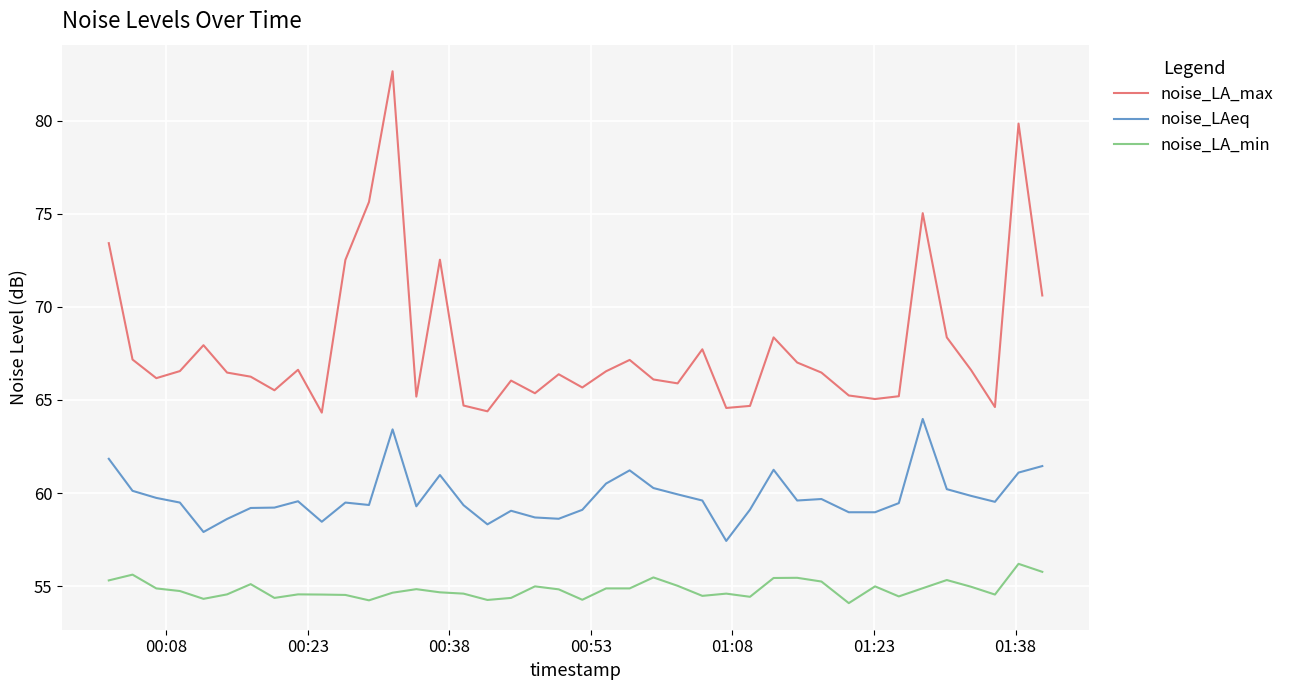

True or false: noise_LAeq and noise_LA_max intersect in this chart.

False